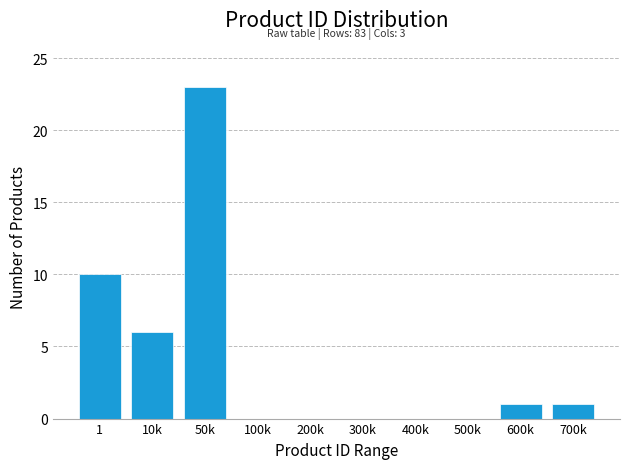

Reading left to right, extract all data points from this chart.

1=10	10k=6	50k=23	100k=0	200k=0	300k=0	400k=0	500k=0	600k=1	700k=1